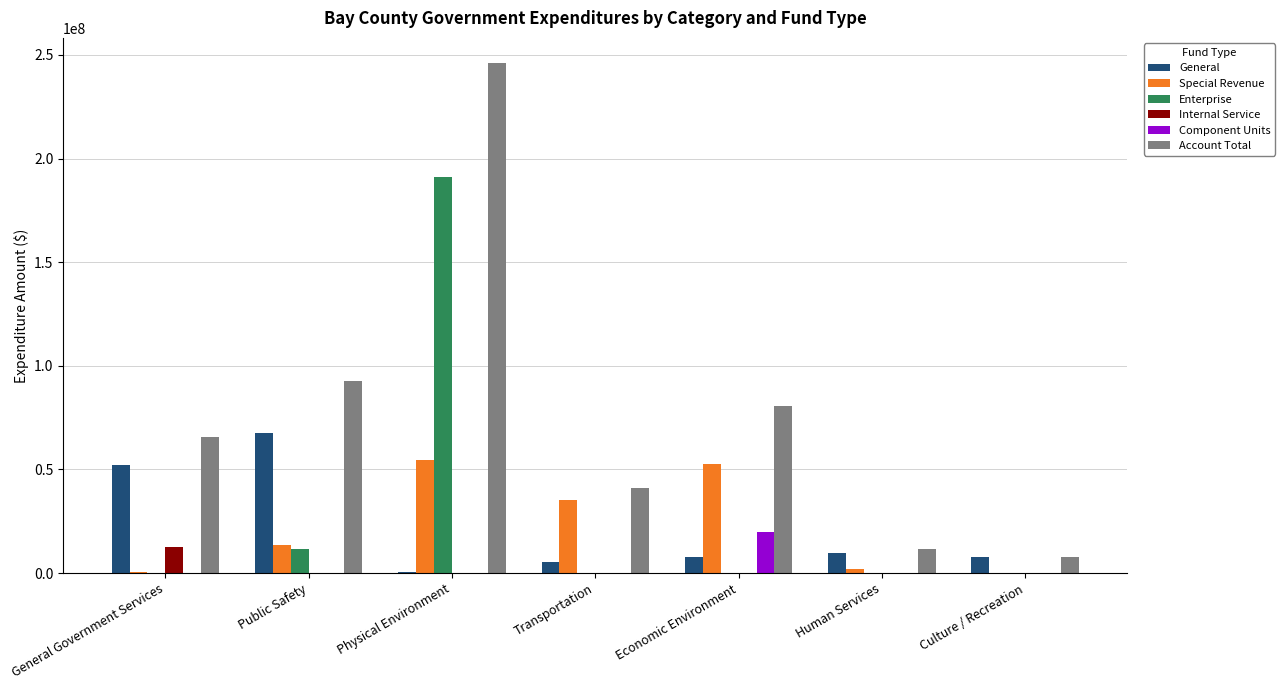

Which series has the largest total across all categories?

Account Total